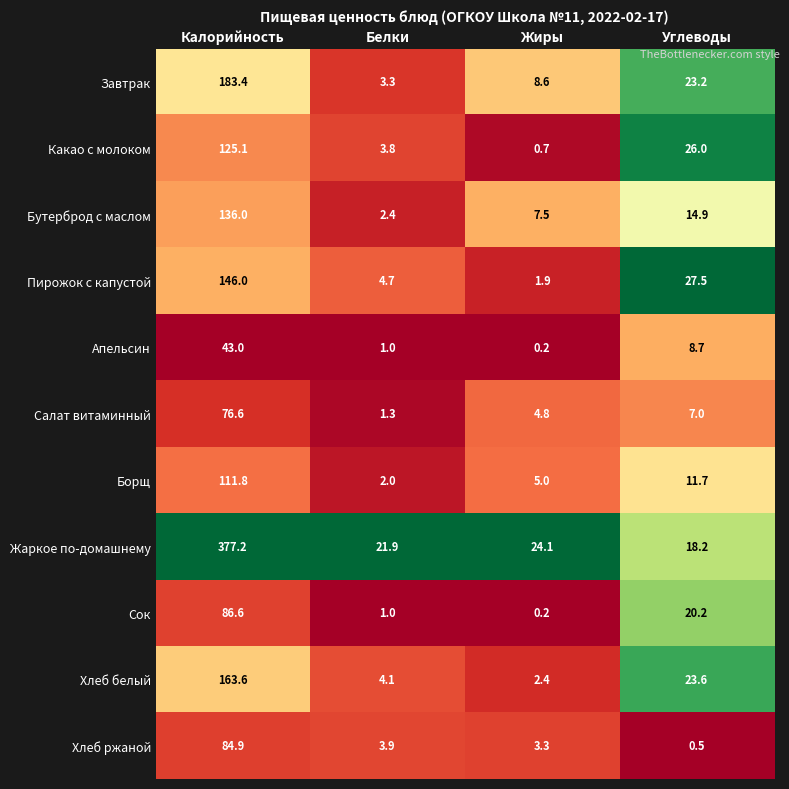

Rank the series at Углеводы from lowest to highest value.

Хлеб ржаной, Салат витаминный, Апельсин, Борщ, Бутерброд с маслом, Жаркое по-домашнему, Сок, Завтрак, Хлеб белый, Какао с молоком, Пирожок с капустой